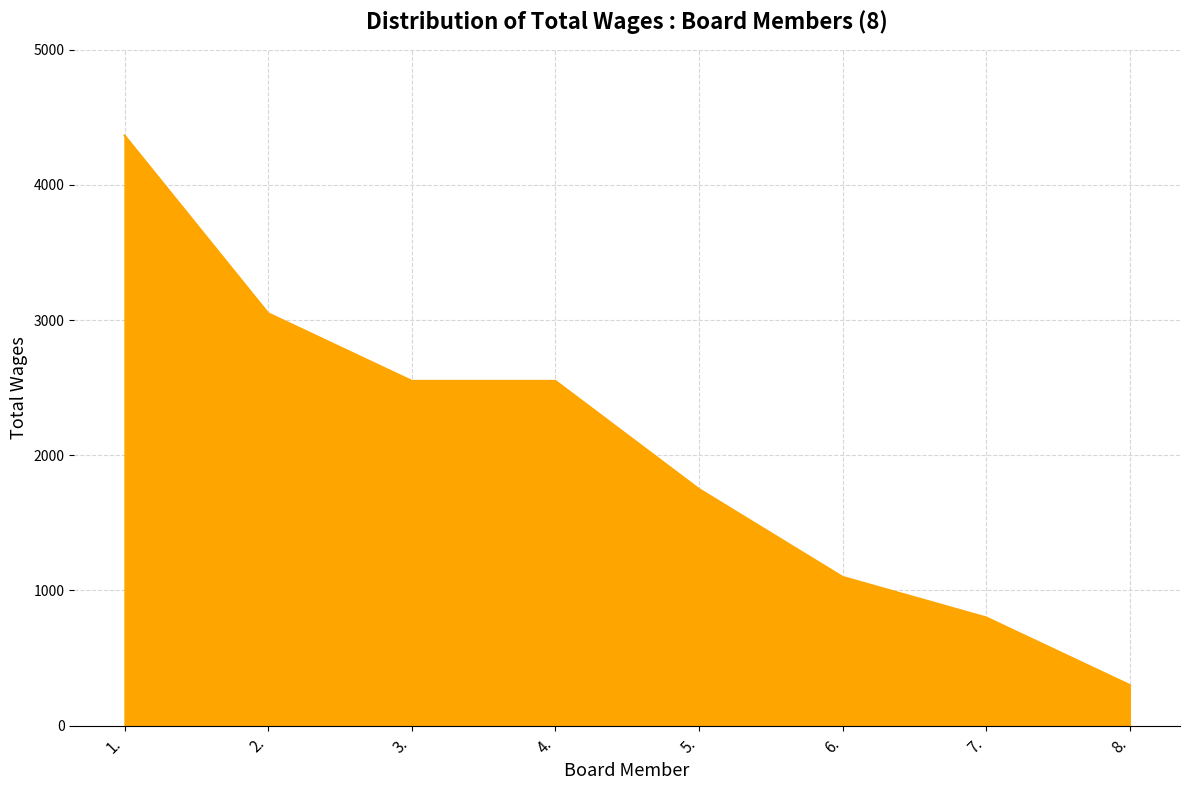

What is the ratio of the value at 8. to the value at 5.?

0.2